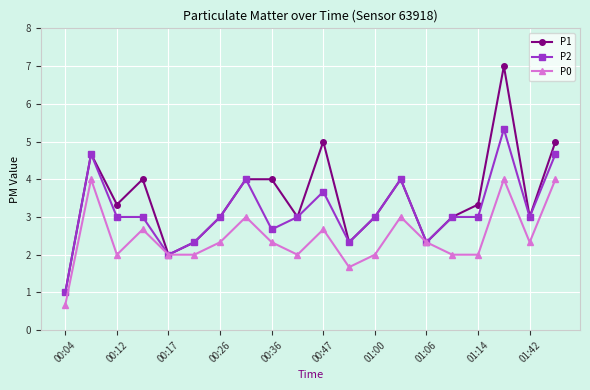

What is the difference between the maximum and minimum values in the P0 series?

3.3